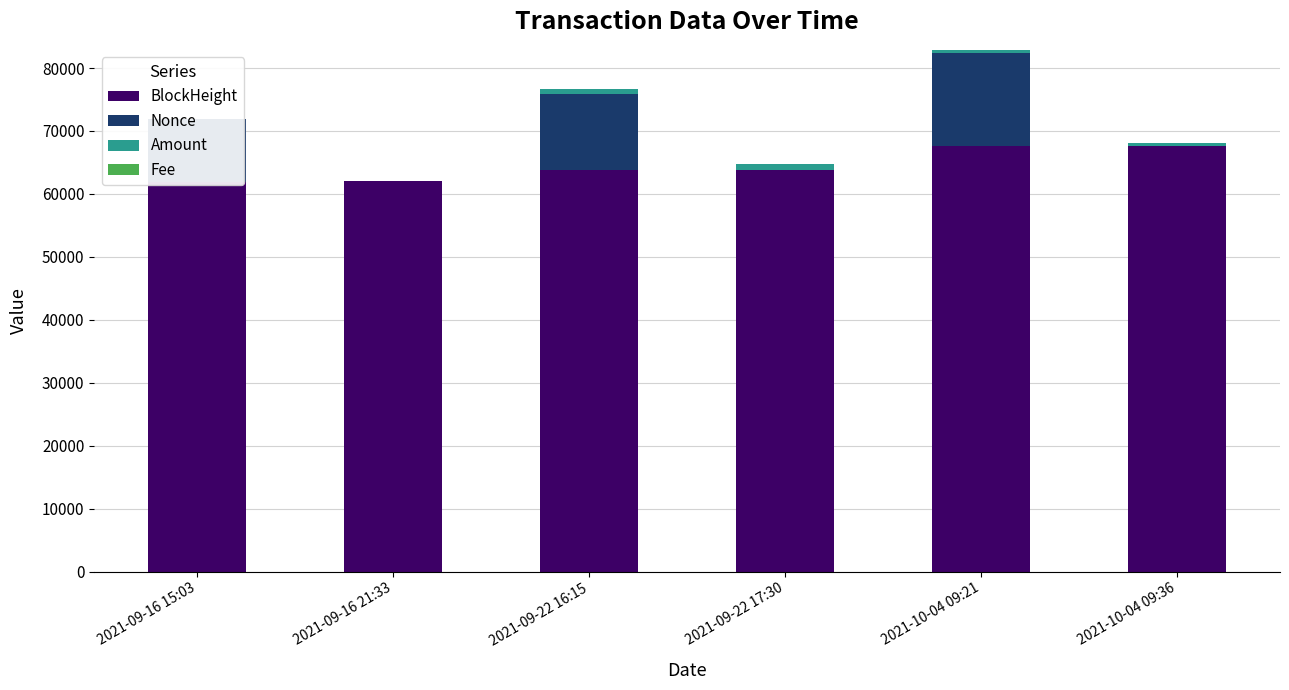

The value of Nonce at 2021-10-04 09:21 is 14829.0. True or false?

True